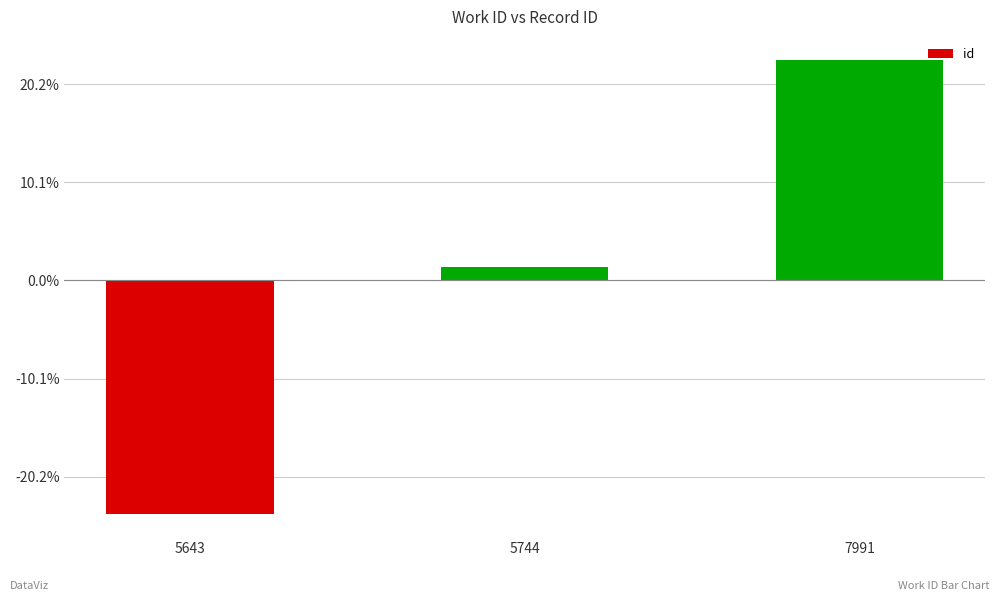

Are the bars horizontal?

No